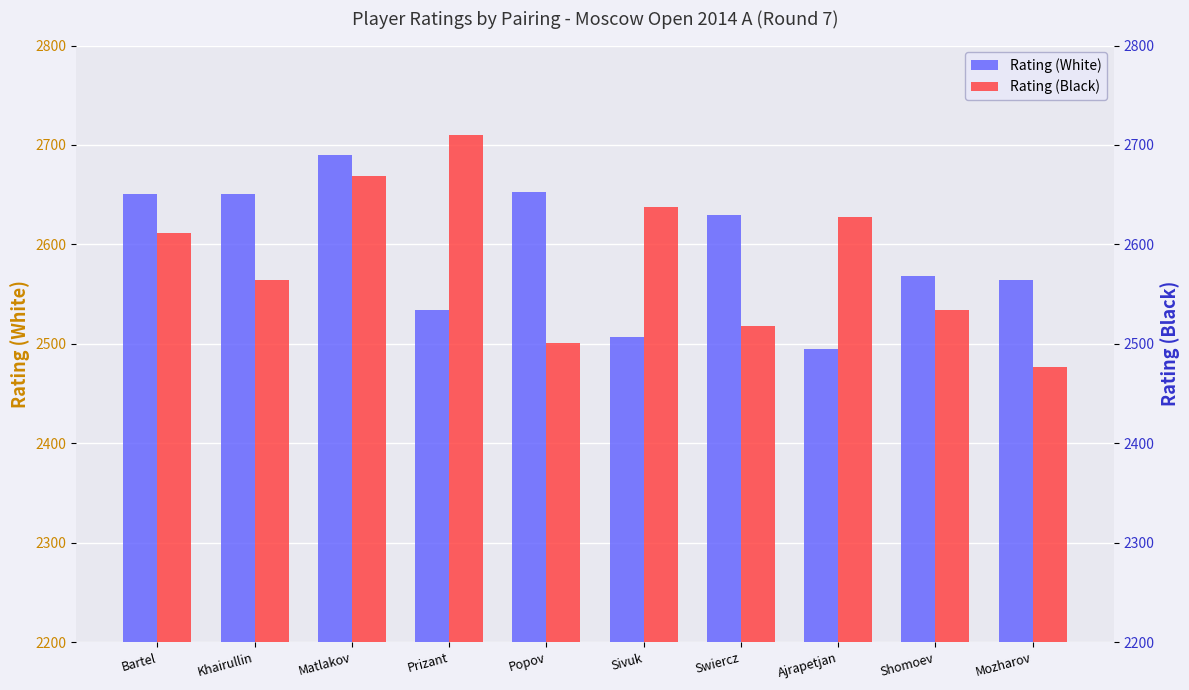

How many bars are there in total?

20